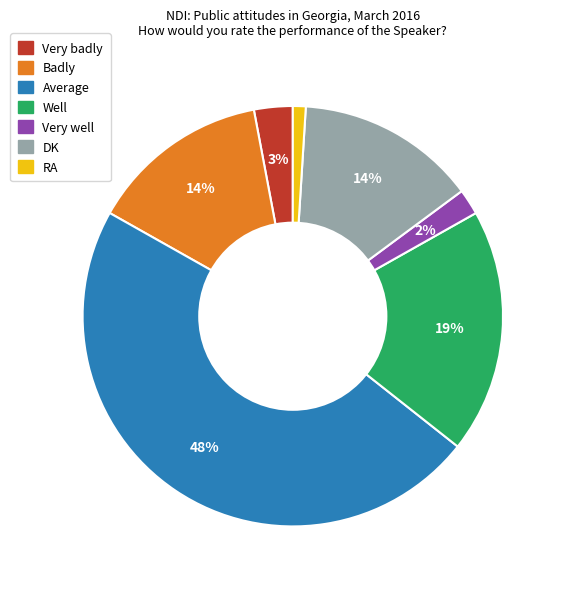

What percentage is the Very badly slice, to the nearest percent?

3%